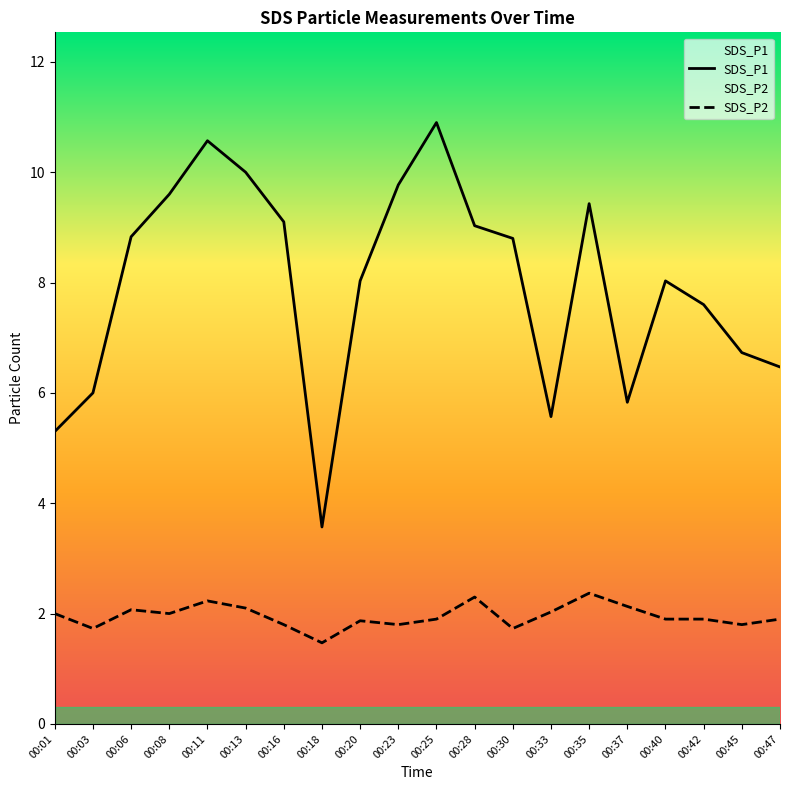

What is the maximum value for SDS_P2?

2.4